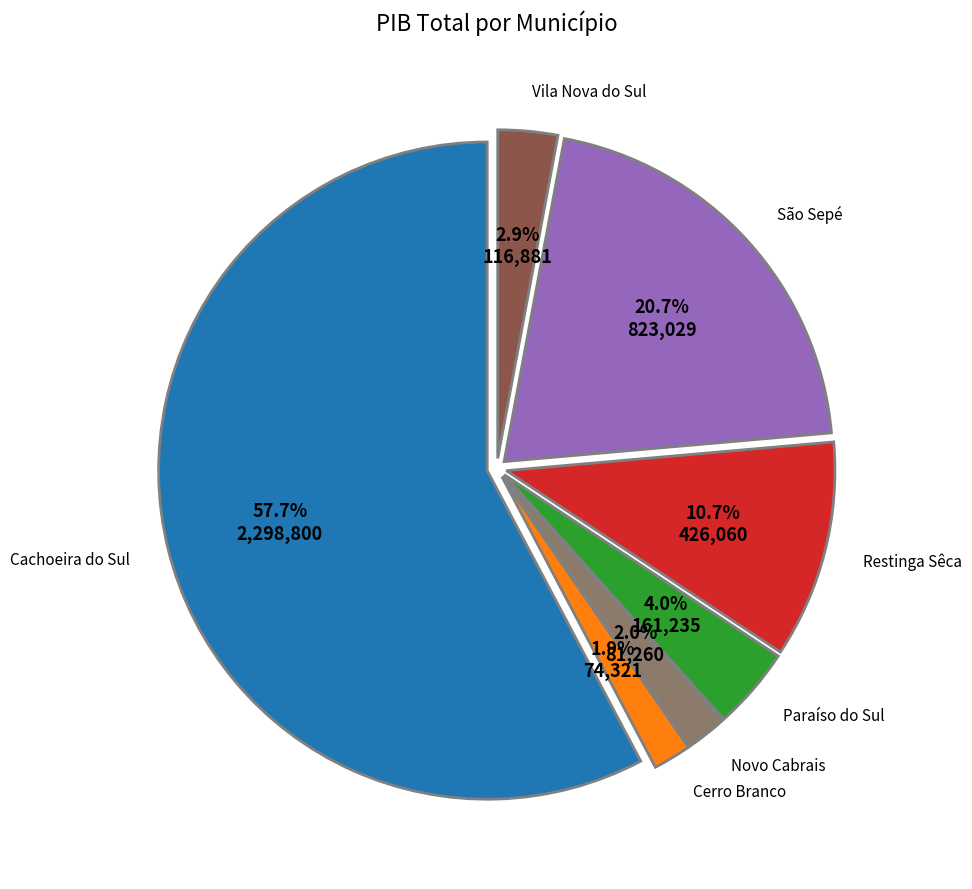

Does any single category account for the majority?

Yes